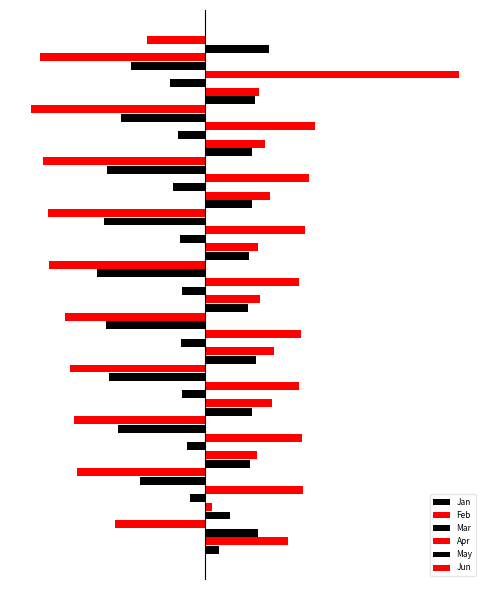

What position from the right is 0.0?

7